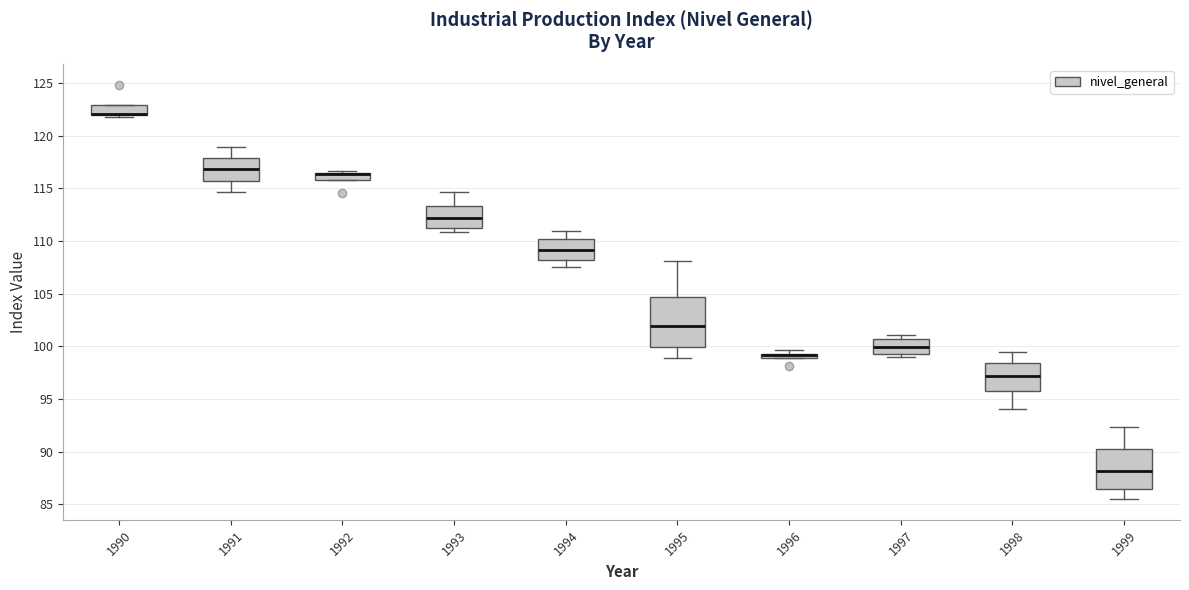

Comparing the boxes themselves (not the whiskers), which one is the tallest?

1995